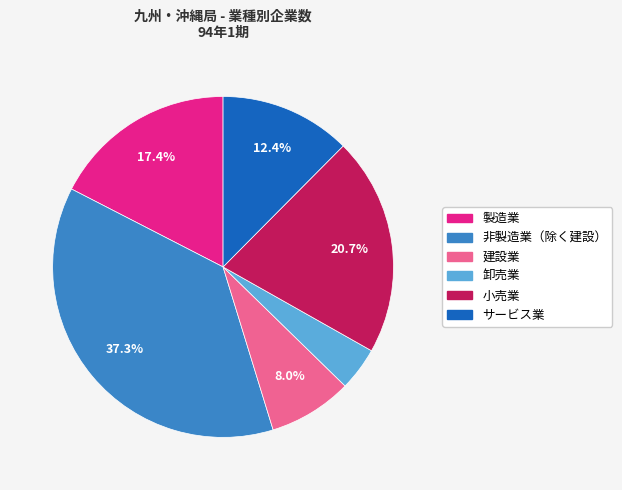

Is it true that 小売業 is 10% of the pie?

False